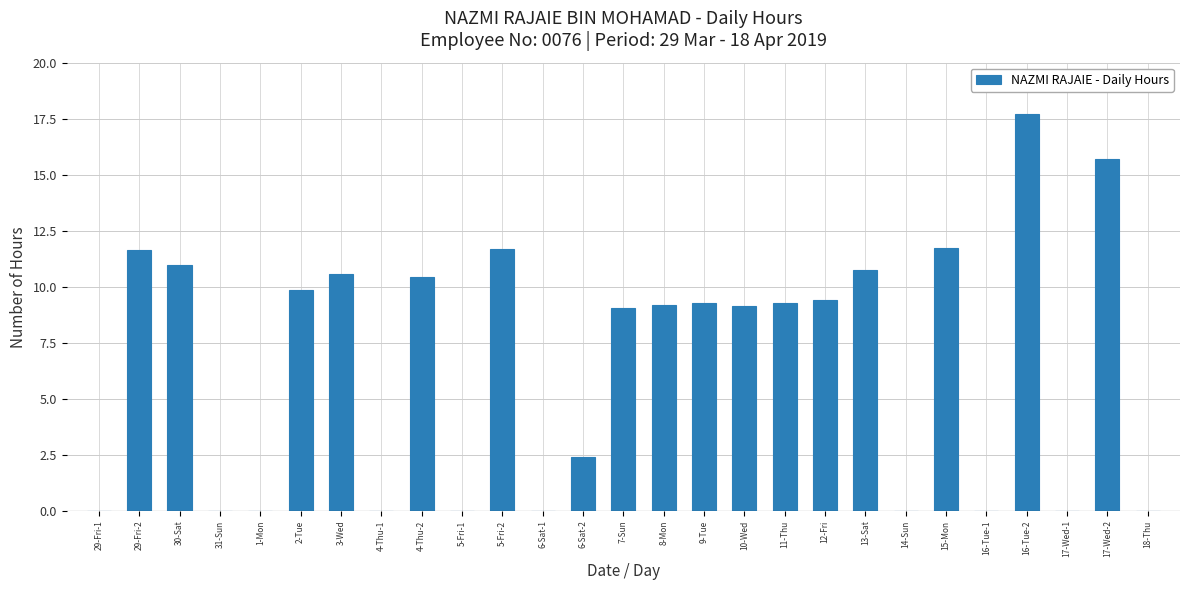

Are the bars grouped side by side (vs. stacked)?

No